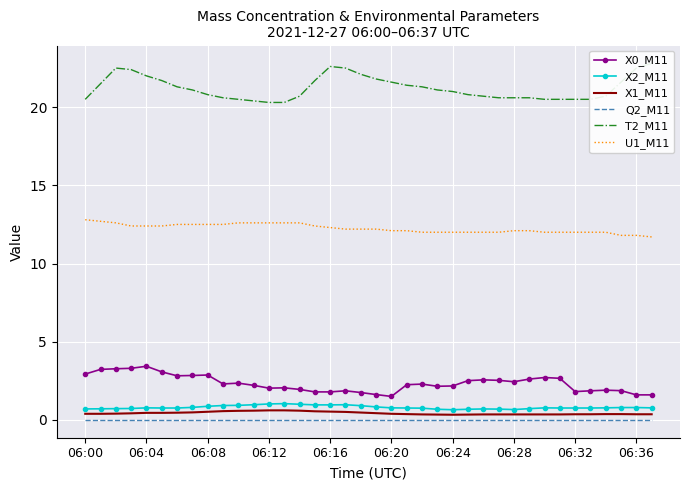

True or false: U1_M11 has a value of 6.5 at 06:16.

False